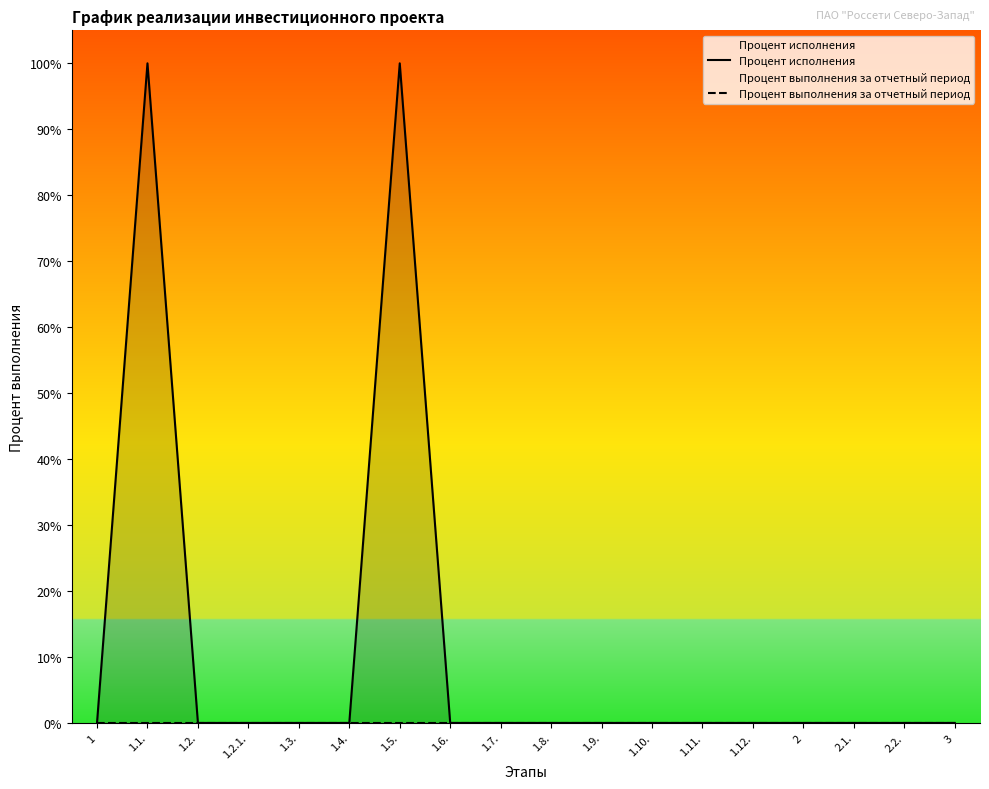

What is the difference between the maximum and minimum values in the Процент исполнения series?

100